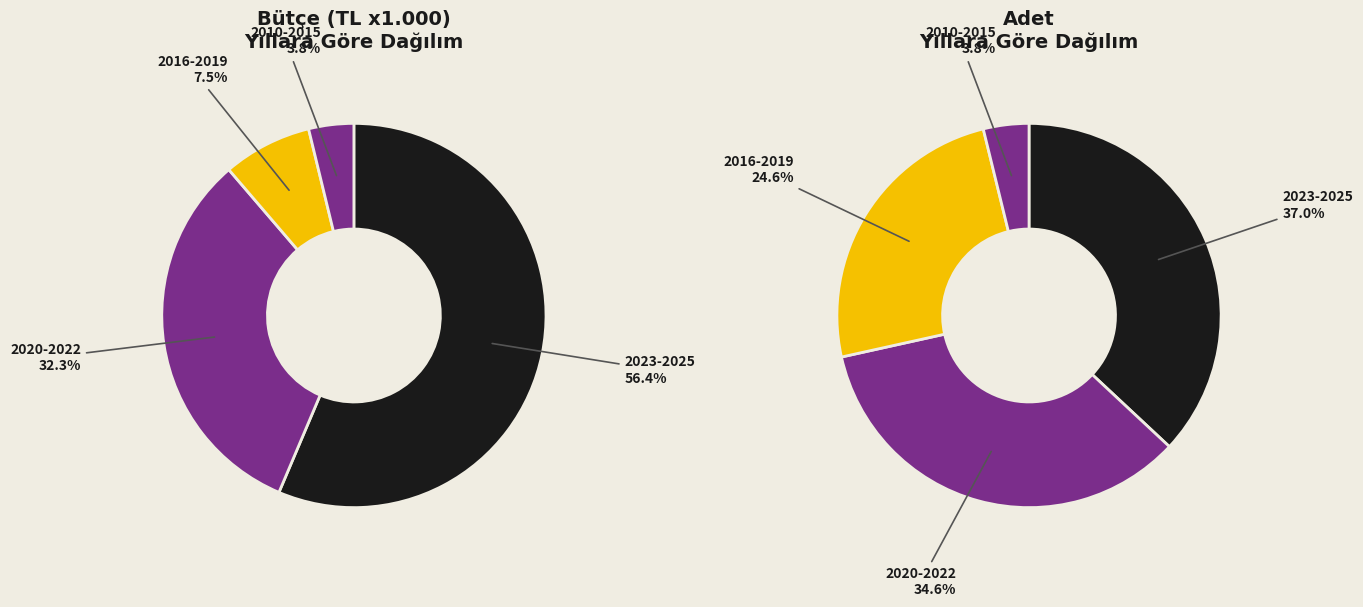

What is the spread (max minus min) of values at 2023?

50621